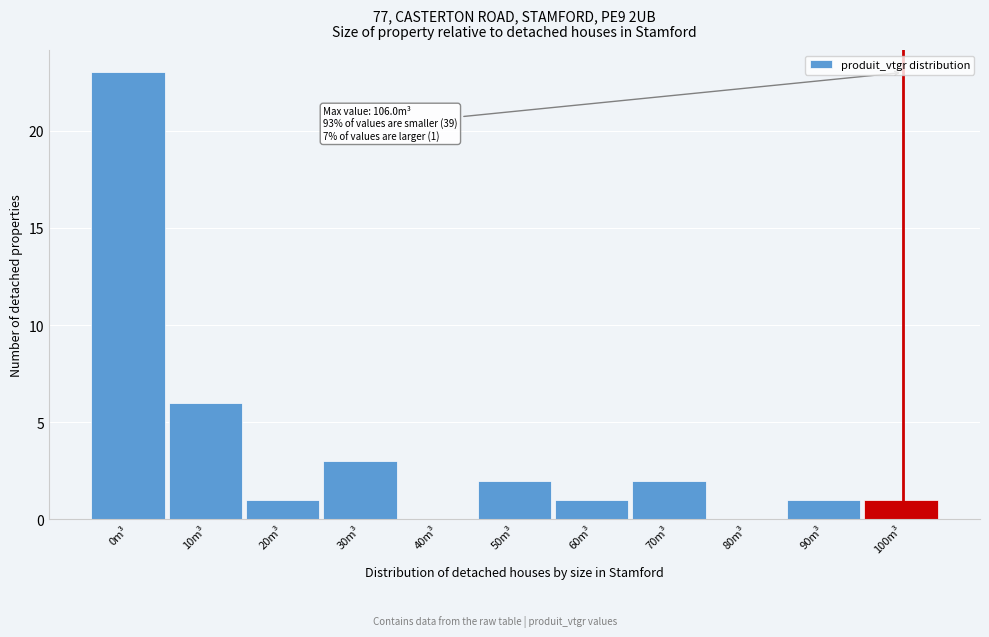

Reading left to right, transcribe all the data shown in this chart.

0m³=23	10m³=6	20m³=1	30m³=3	40m³=0	50m³=2	60m³=1	70m³=2	80m³=0	90m³=1	100m³=1